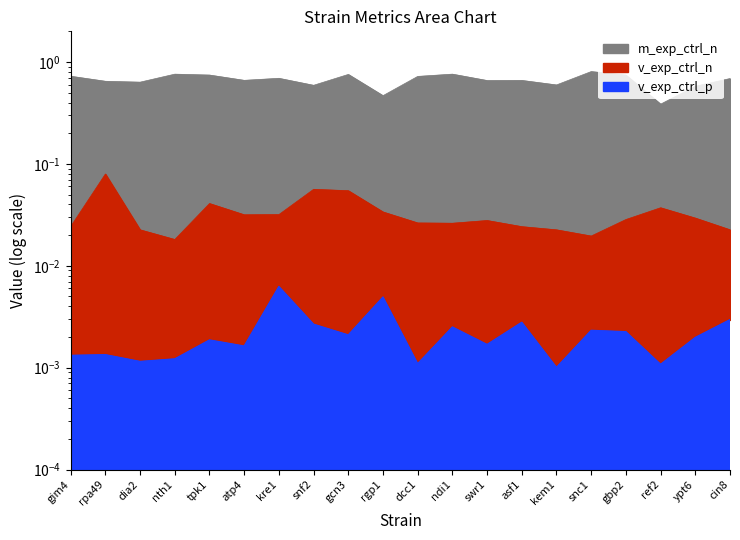

At how many categories does at least one series exceed 0?

20